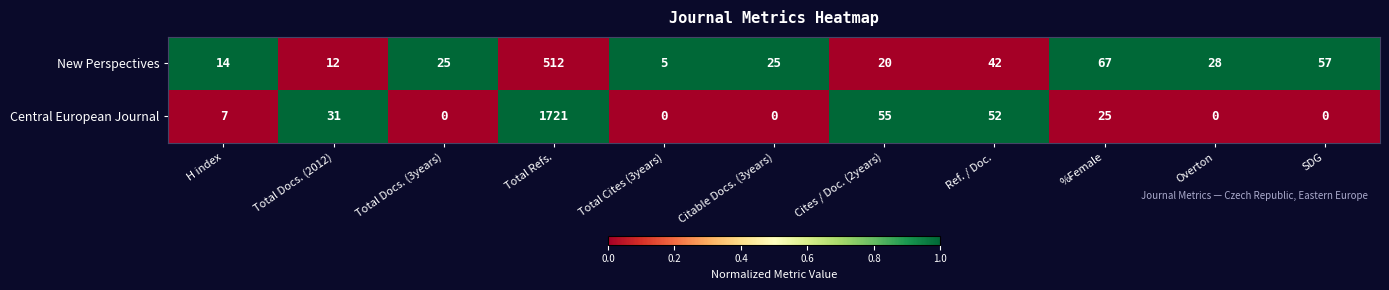

What is the difference between the highest and lowest values at Cites / Doc. (2years)?

35